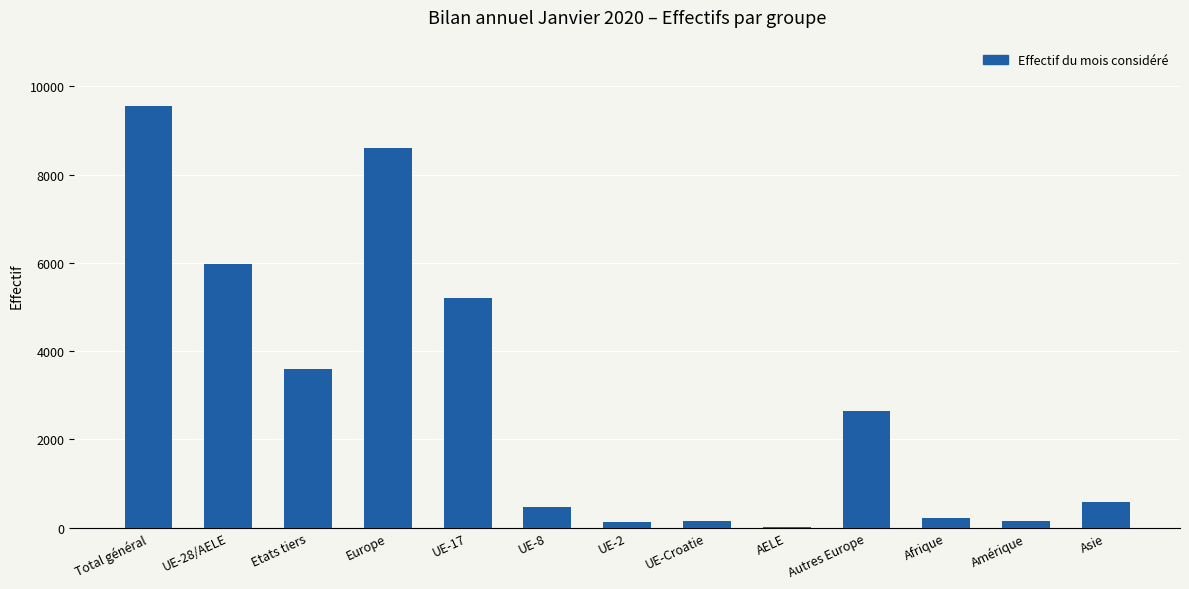

What is the maximum value shown in the chart?

9559